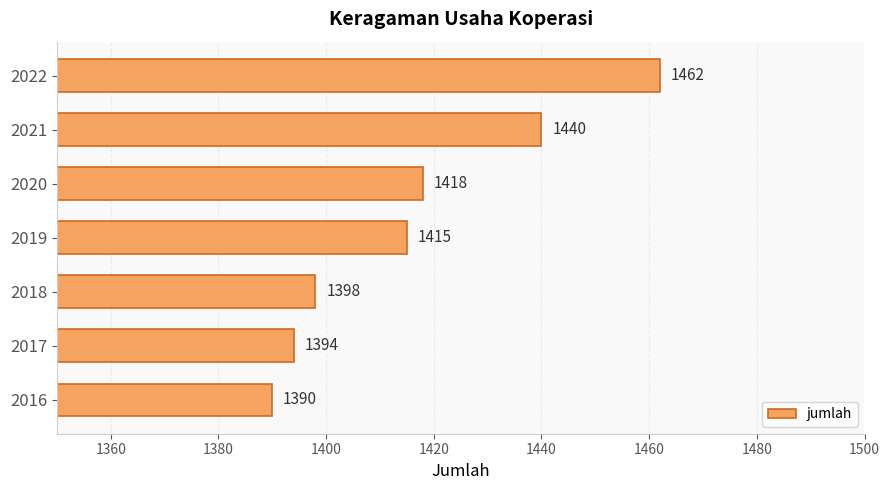

How many values are below 1415?

3